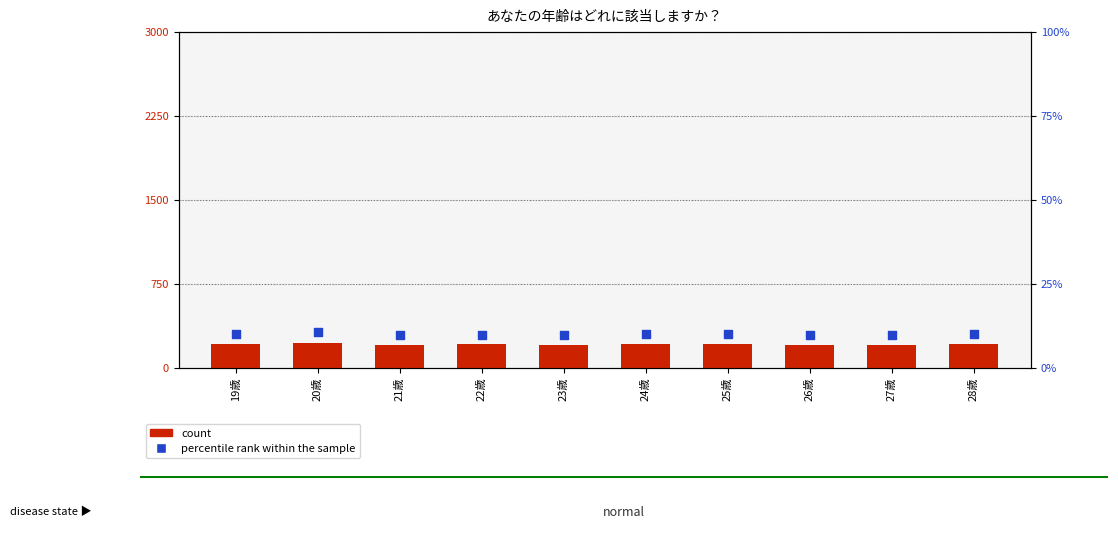

Which series has the largest Y range (max minus min)?

count